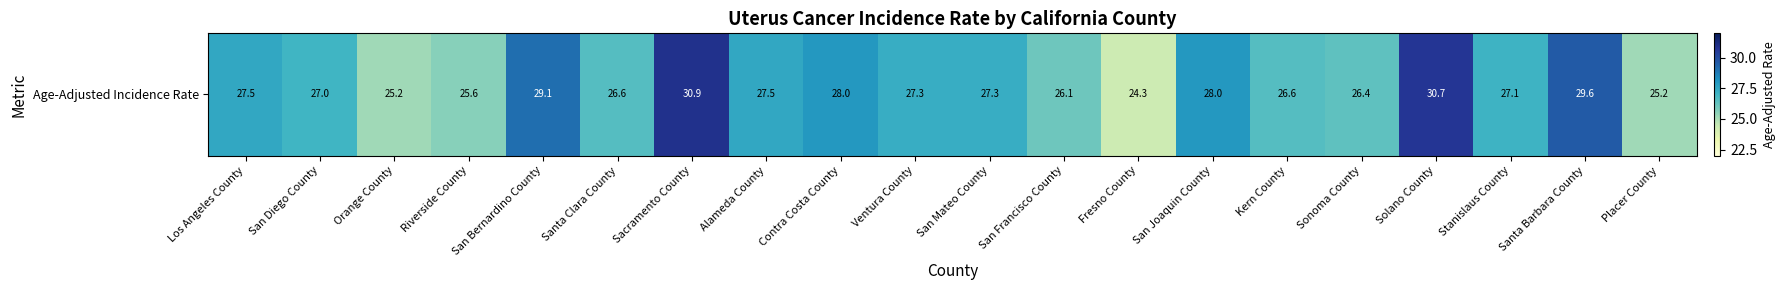

Read the value at Stanislaus County.

27.1